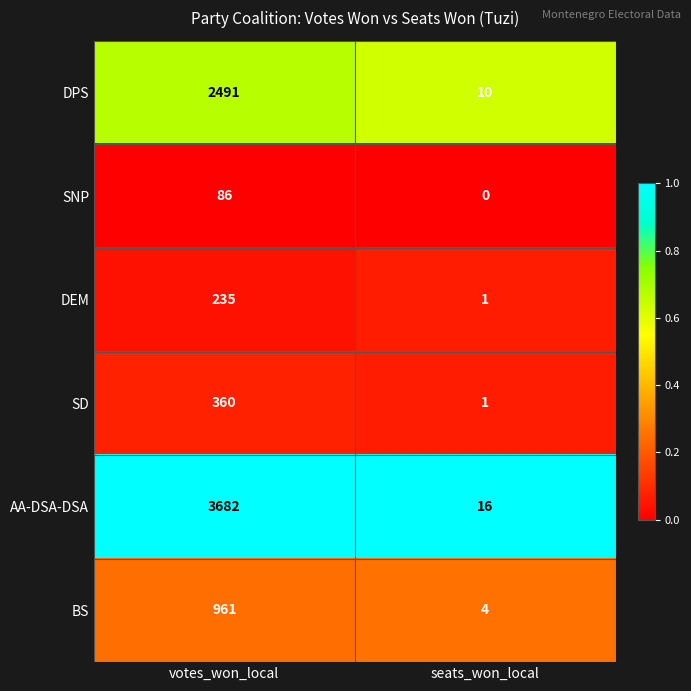

Which series has the largest range (max minus min)?

AA-DSA-DSA